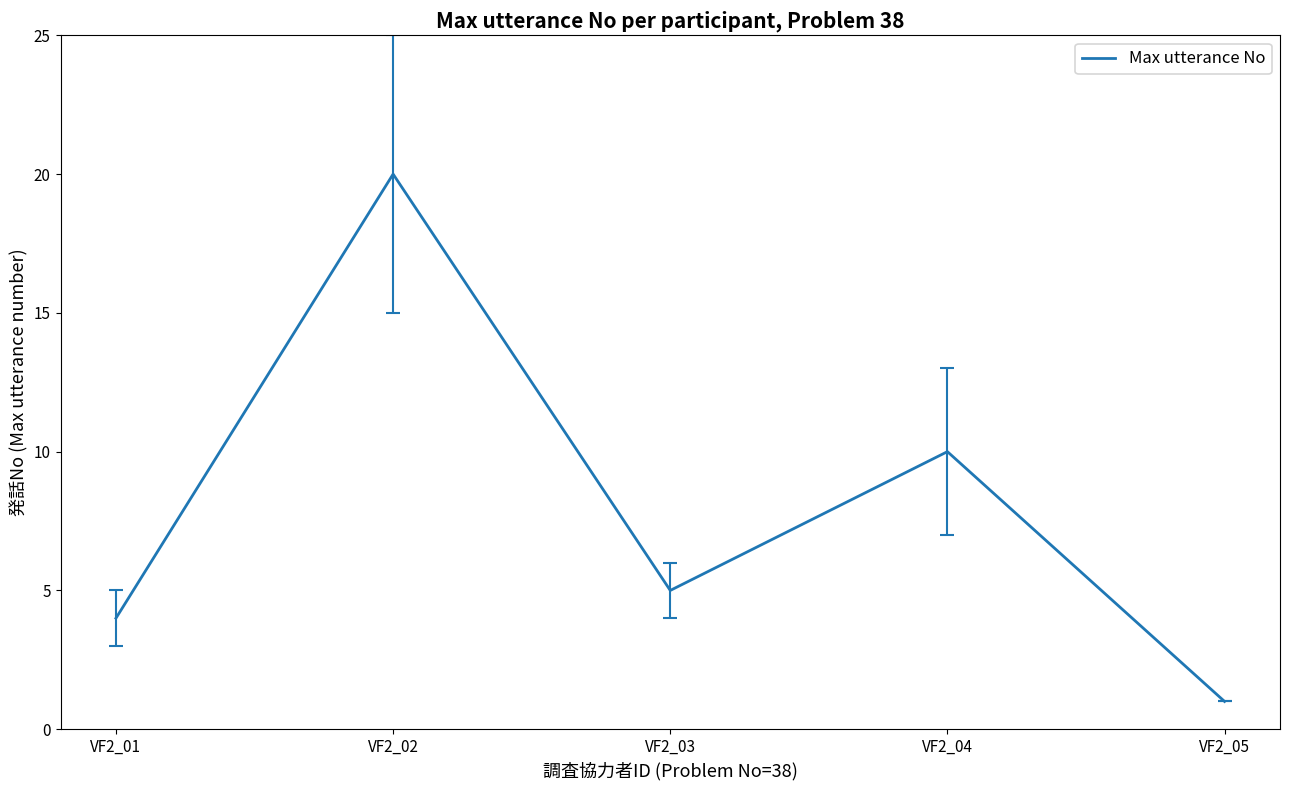

At which label does the data first exceed 5?

VF2_02